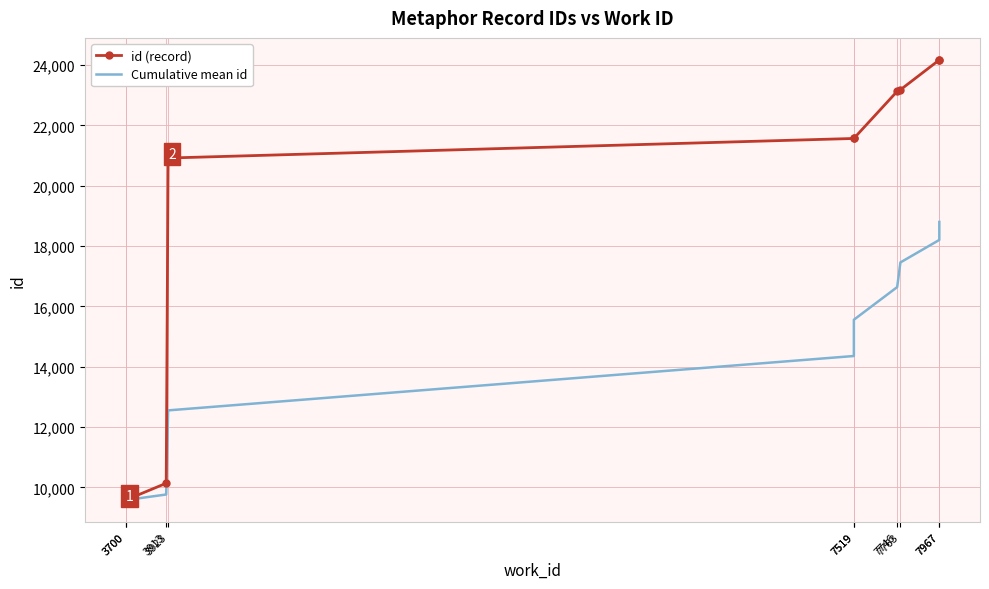

Is the value of Cumulative mean id at 7763 greater than the value of id (record) at 7519?

No